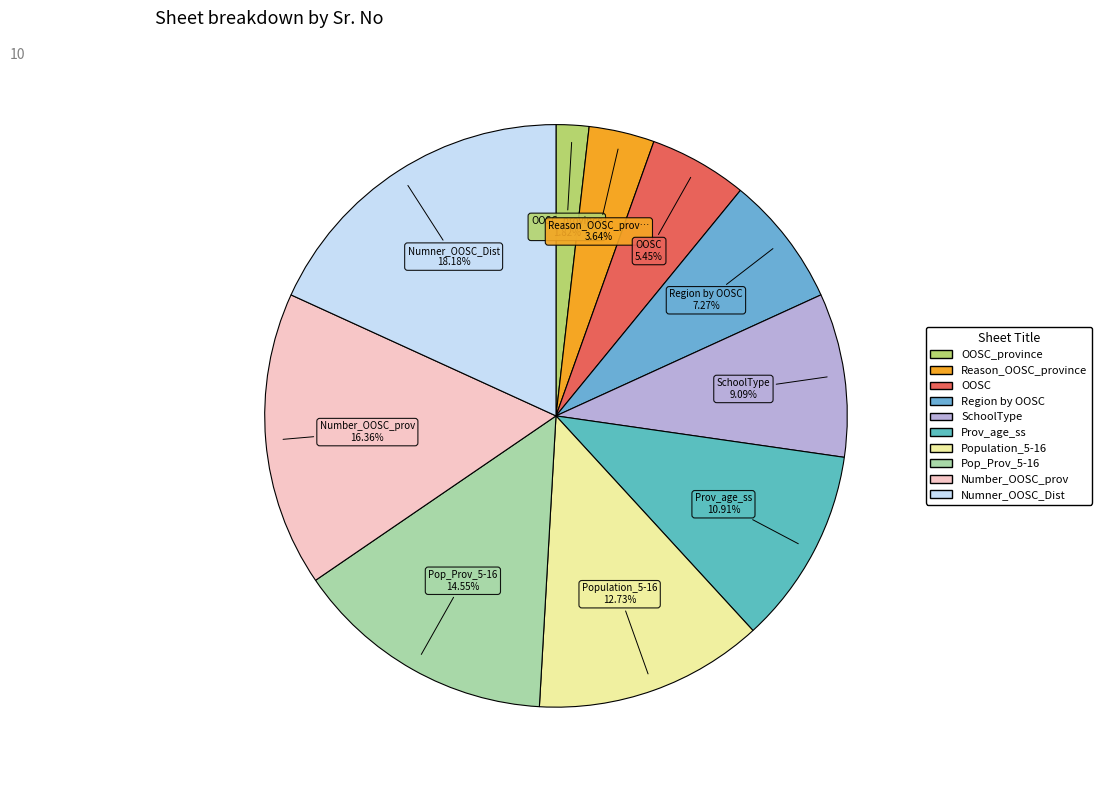

Count the number of slices in the pie.

10